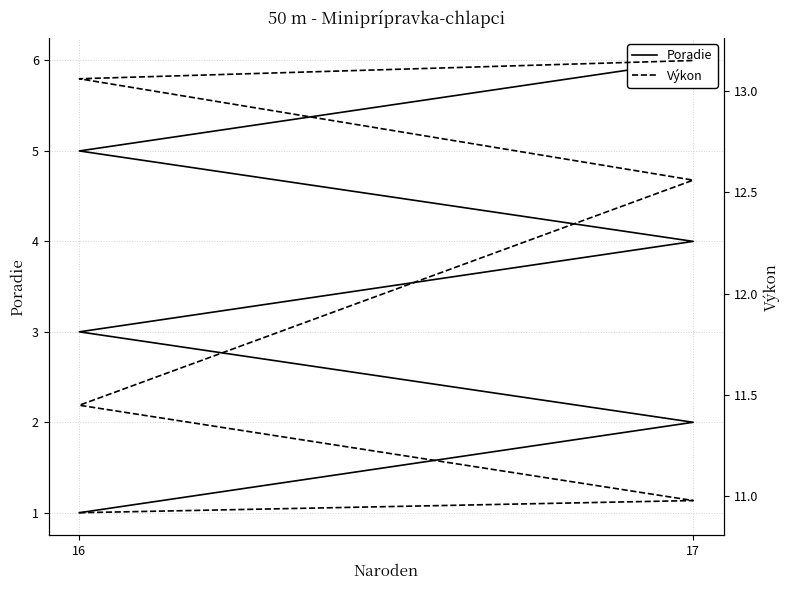

What is the label of the 4th point from the right?

16